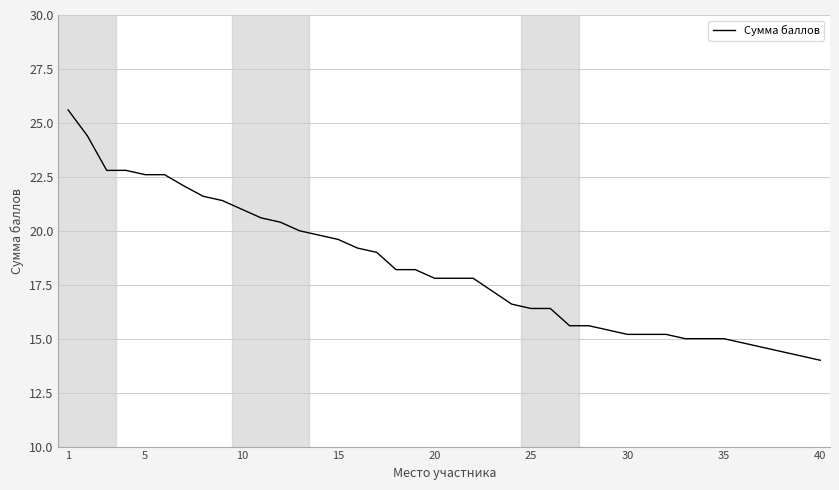

What is the average value?

18.3